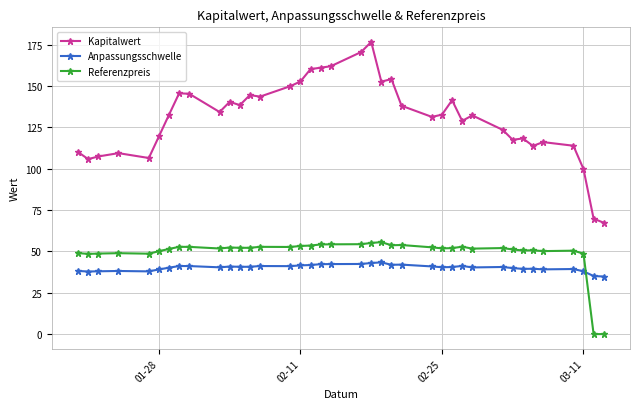

What is the value of the Anpassungsschwelle point at the 23rd from the left?

41.9